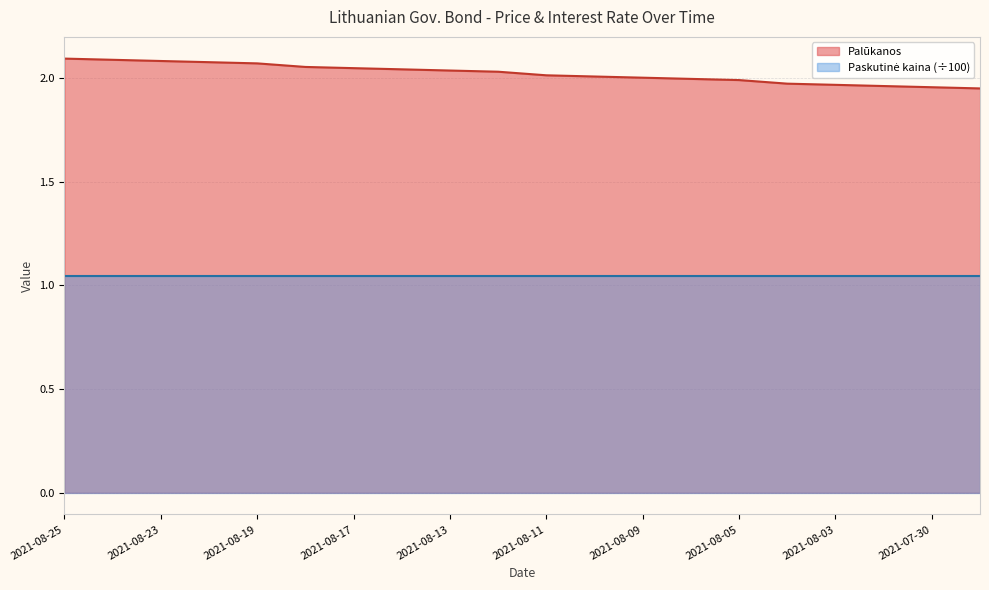

Between 2021-08-19 and 2021-08-18, which is larger?

2021-08-19